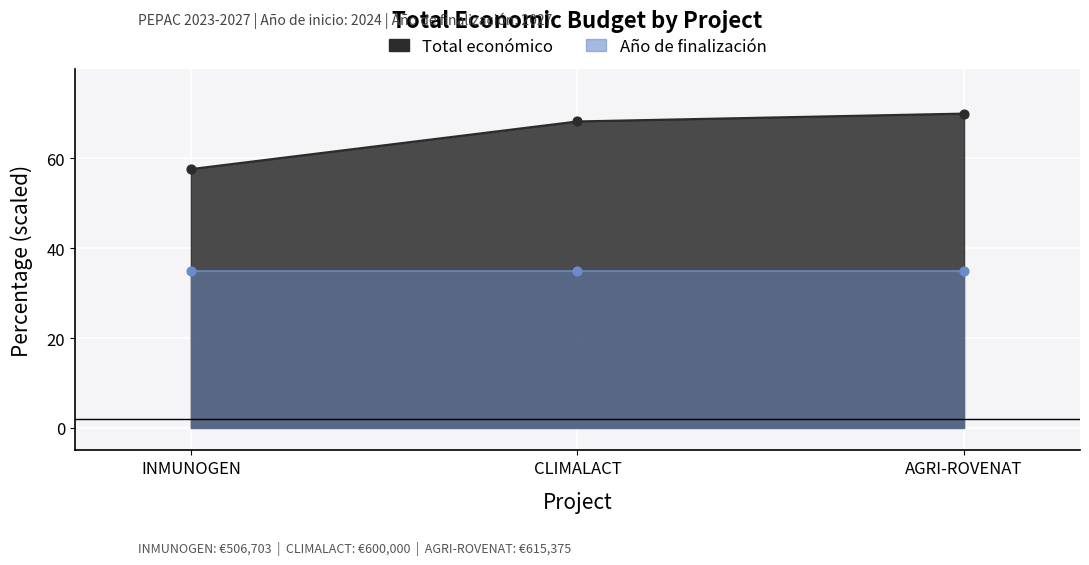

Which has a higher value, CLIMALACT or AGRI-ROVENAT?

AGRI-ROVENAT